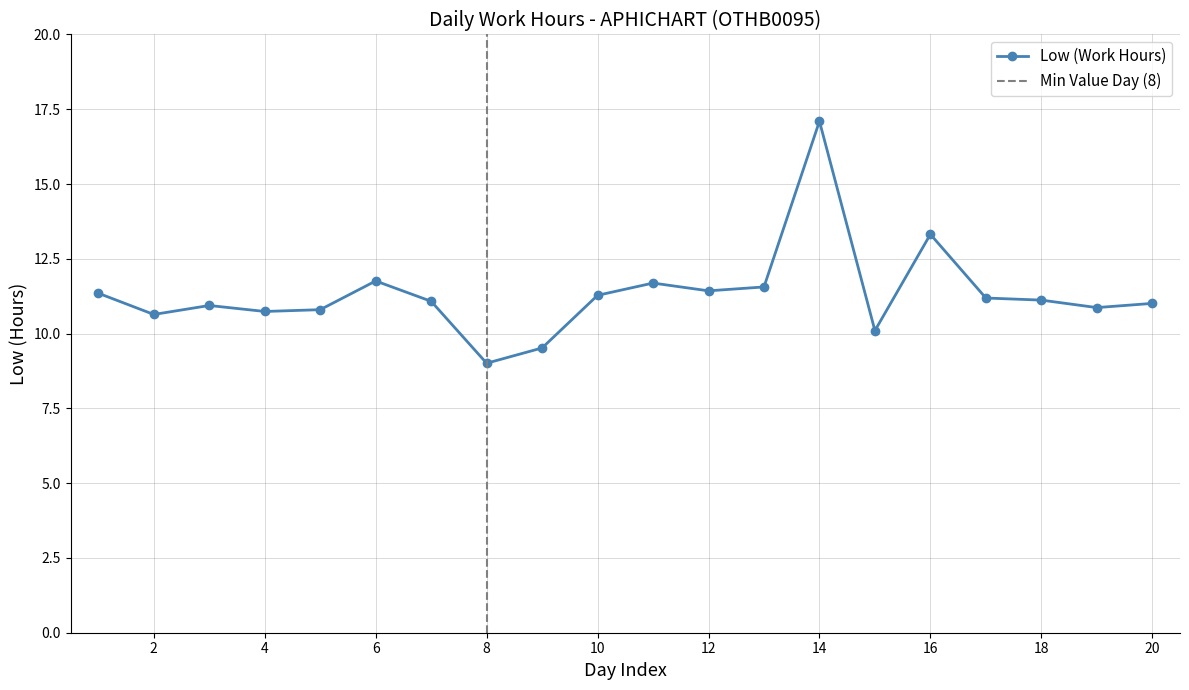

Which category has the highest value across all series?

14